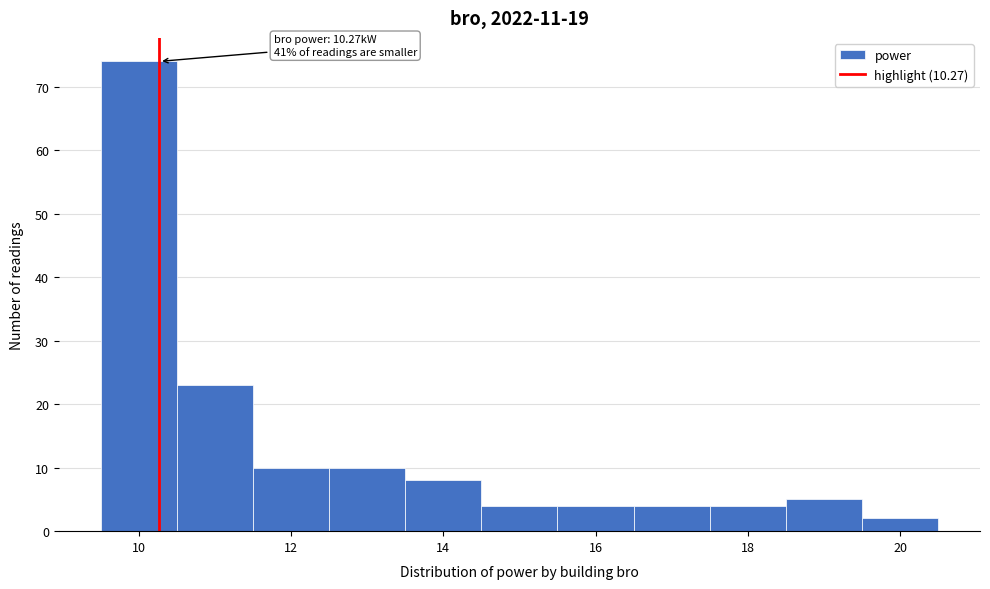

Over which range of the x-axis is the bar tallest?

9.5 to 10.5